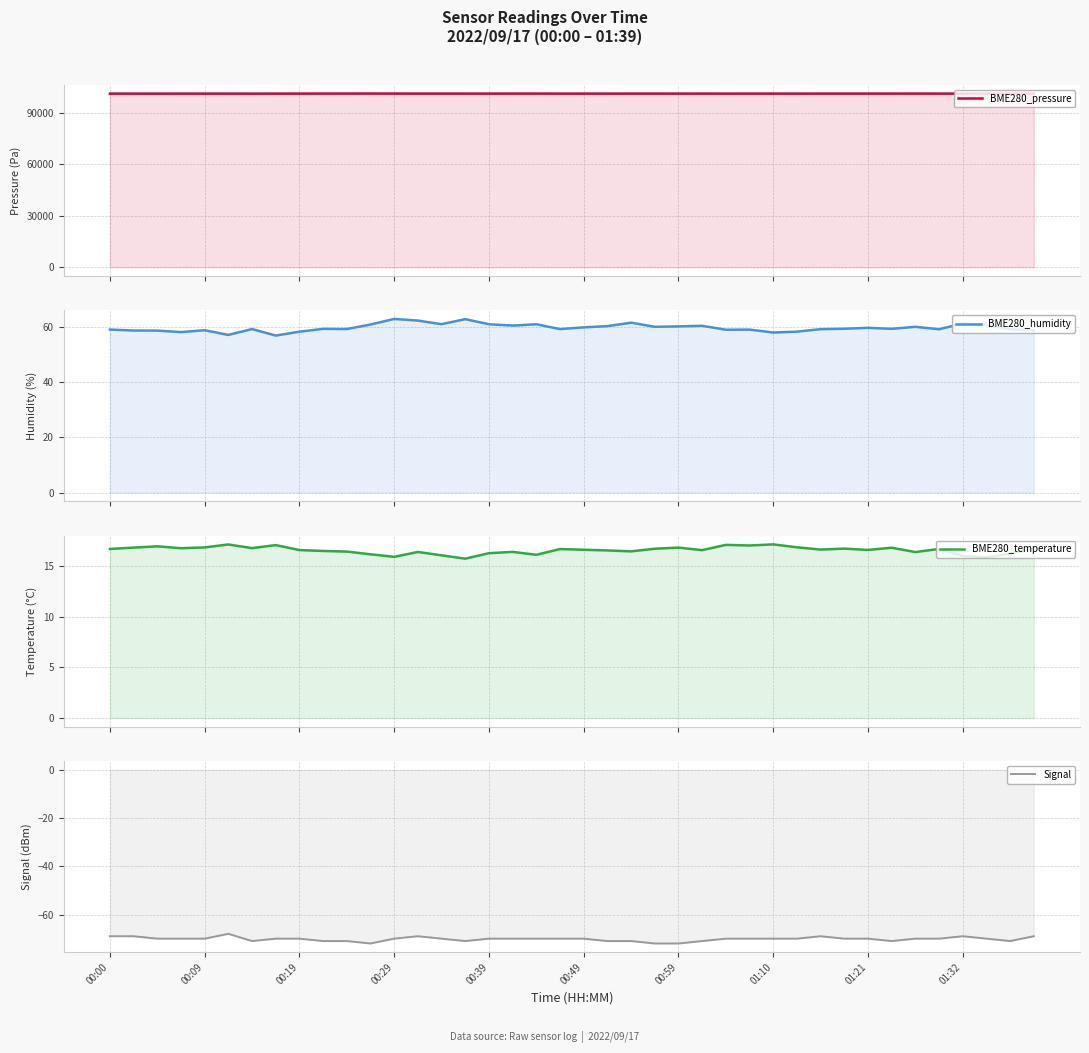

How many values in the BME280_humidity series are below 59?

11